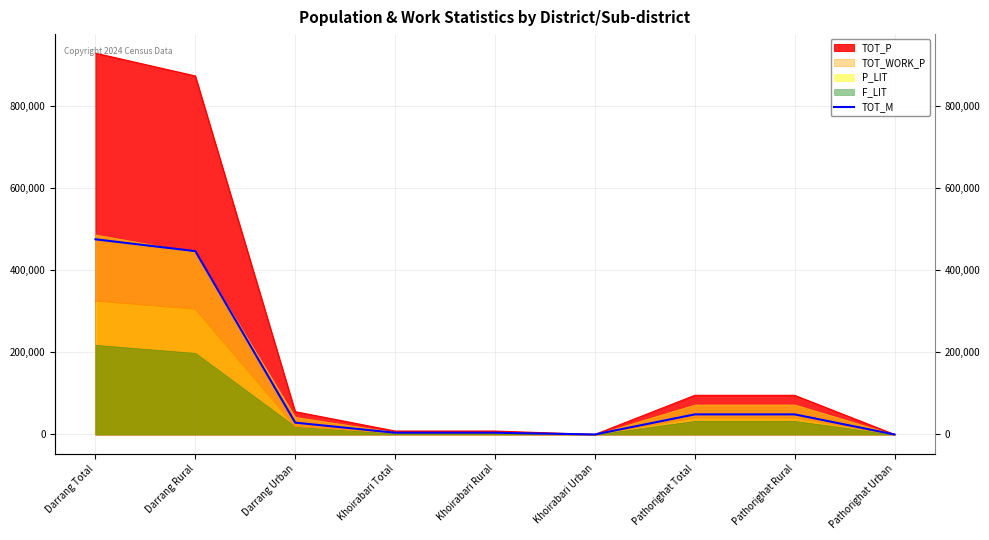

At which label does the data first exceed 28813?

Darrang Total